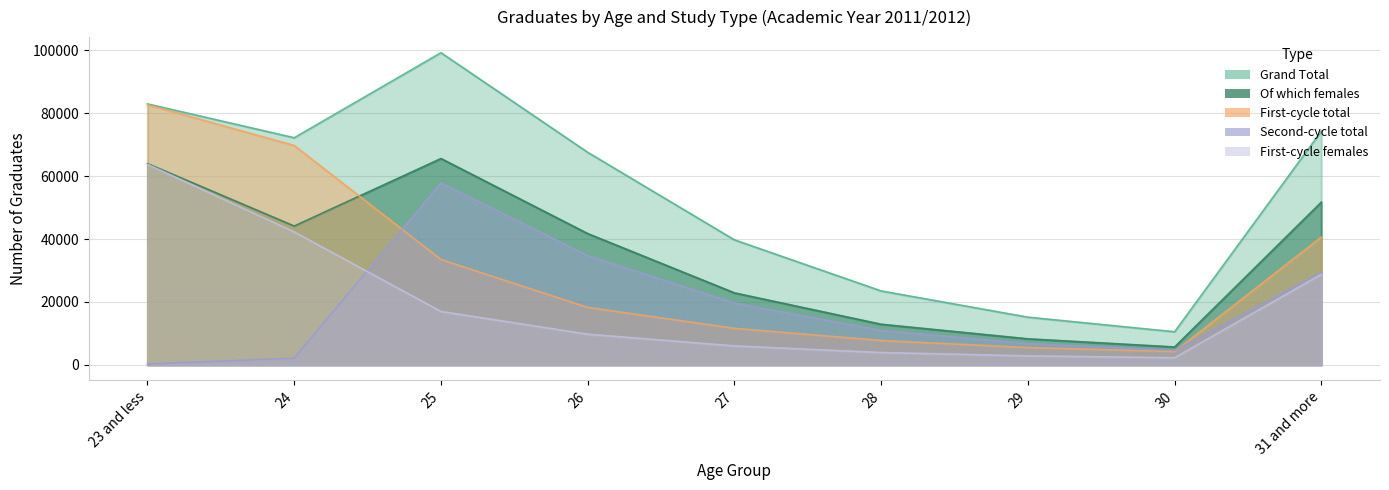

Reading left to right, transcribe all the data shown in this chart.

Grand Total: 23 and less=82975	24=72208	25=99246	26=67585	27=39744	28=23503	29=15162	30=10521	31 and more=74302
Of which females: 23 and less=63990	24=44136	25=65606	26=41746	27=22891	28=12915	29=8282	30=5688	31 and more=51741
First-cycle total: 23 and less=82709	24=69757	25=33491	26=18266	27=11611	28=7742	29=5509	30=4238	31 and more=40635
Second-cycle total: 23 and less=248	24=2114	25=57856	26=34742	27=19645	28=10954	29=6760	30=4601	31 and more=29414
First-cycle females: 23 and less=63797	24=42269	25=16980	26=9752	27=6026	28=3918	29=2864	30=2270	31 and more=28778